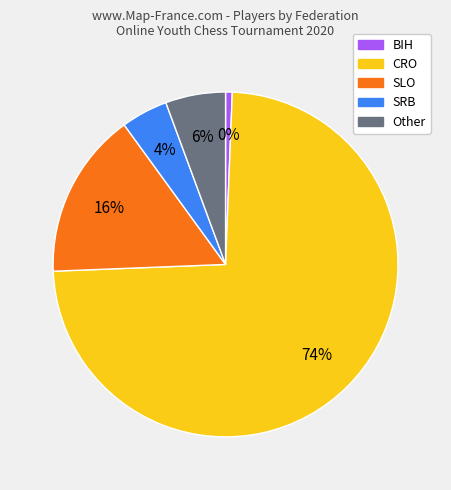

What is the ratio of the value at CRO to the value at SRB?

16.9